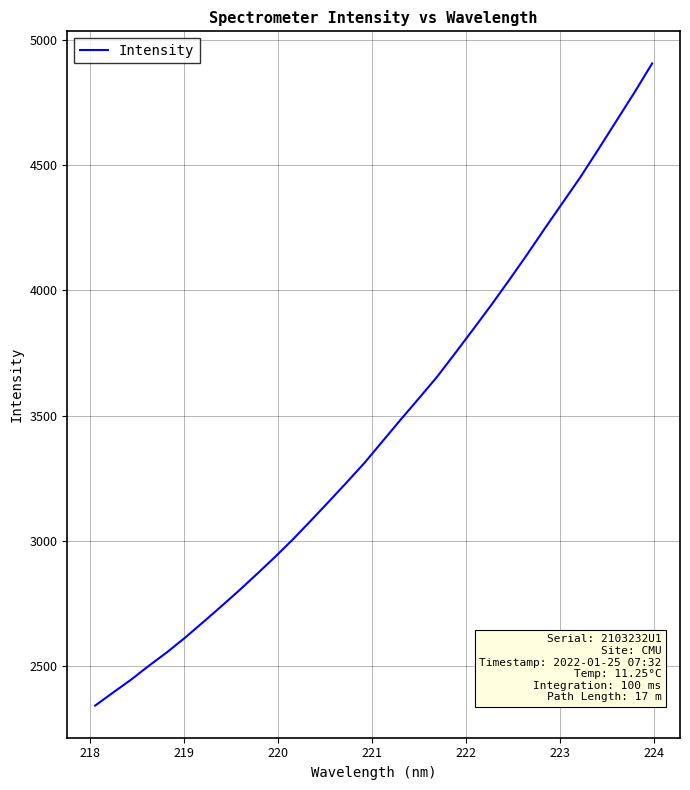

What is the minimum value shown in the chart?

2341.2